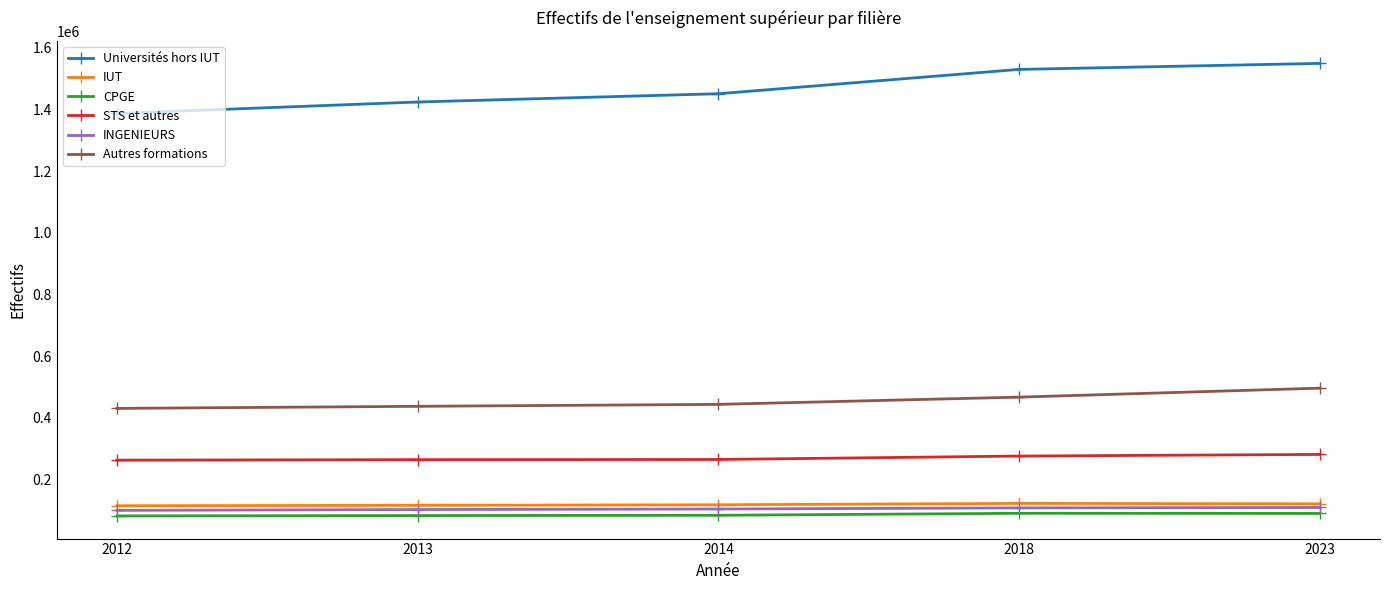

Which series has the largest total across all categories?

Universités hors IUT